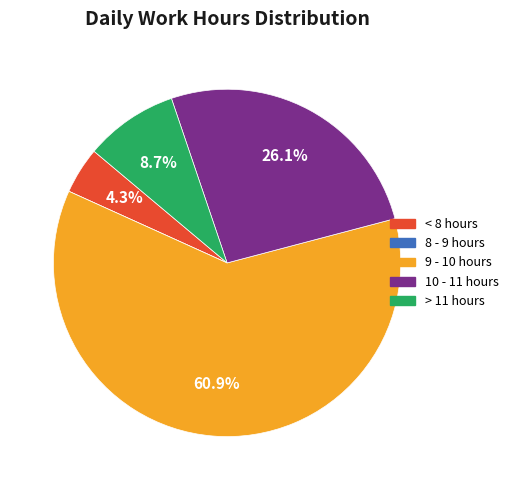

Does any single category account for the majority?

Yes